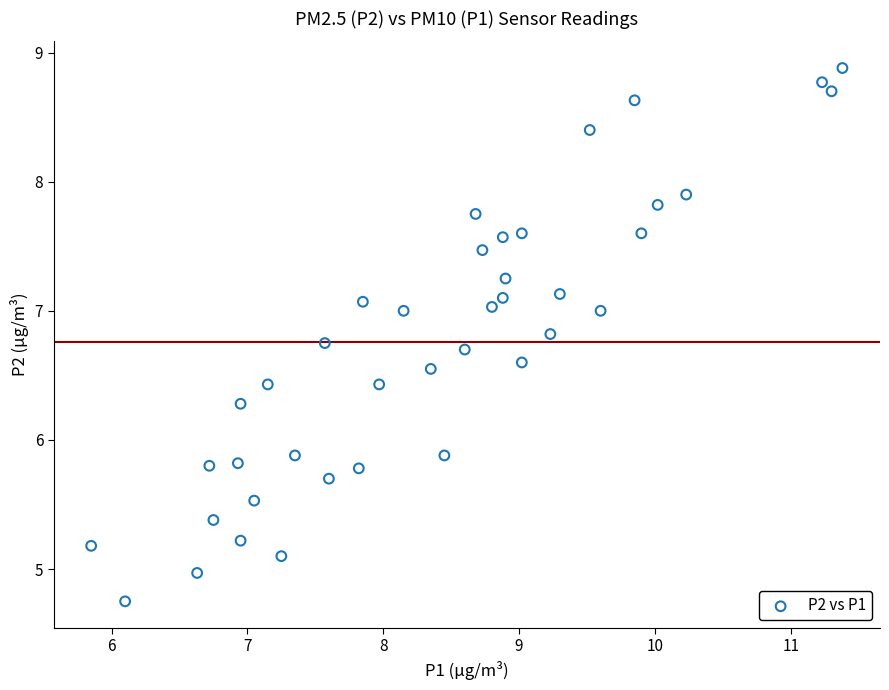

What is the range of X values (max minus min)?

5.5